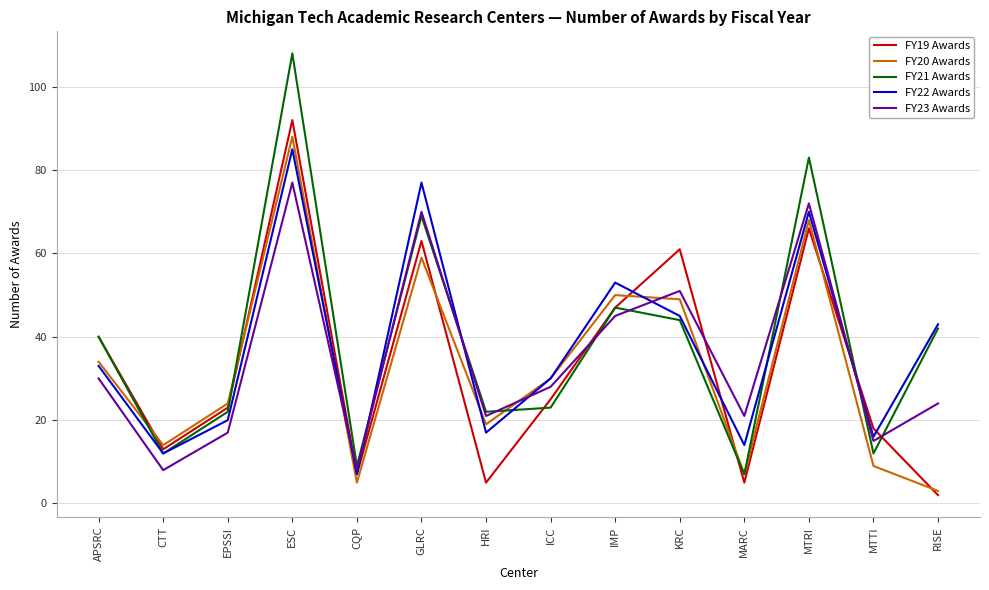

What is the maximum value for FY21 Awards?

108